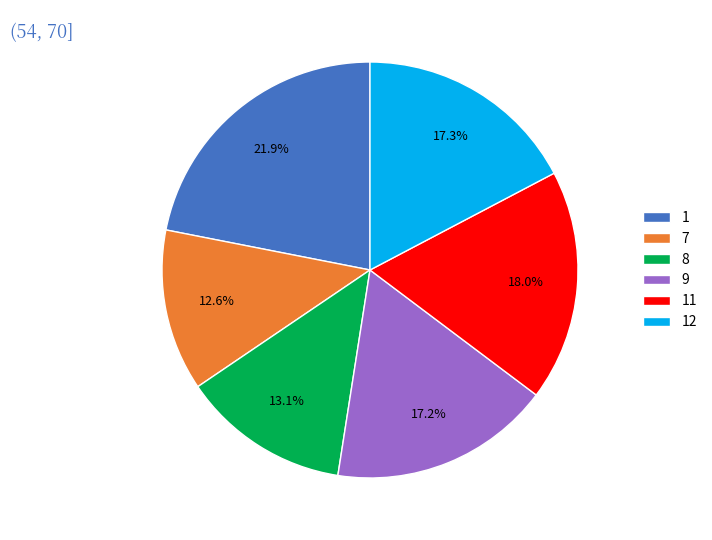

What percentage do 1 and 12 together represent?

39.2%